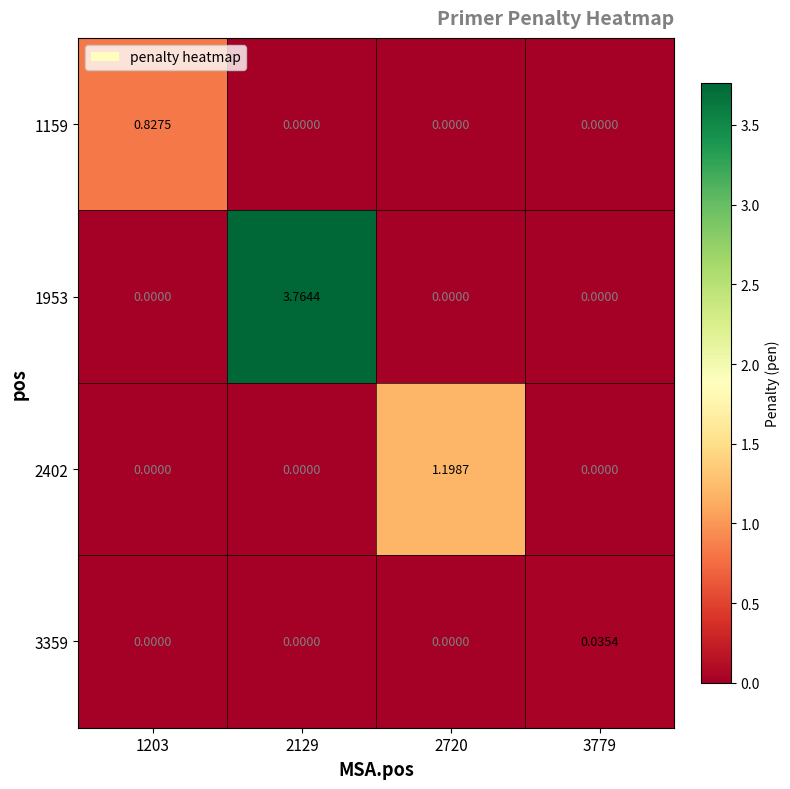

Which series has the largest range (max minus min)?

1953